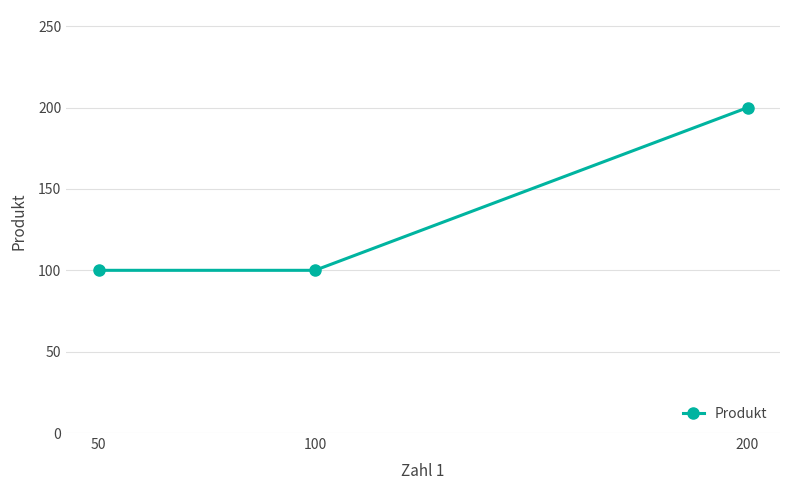

The value at 50 is 61. True or false?

False